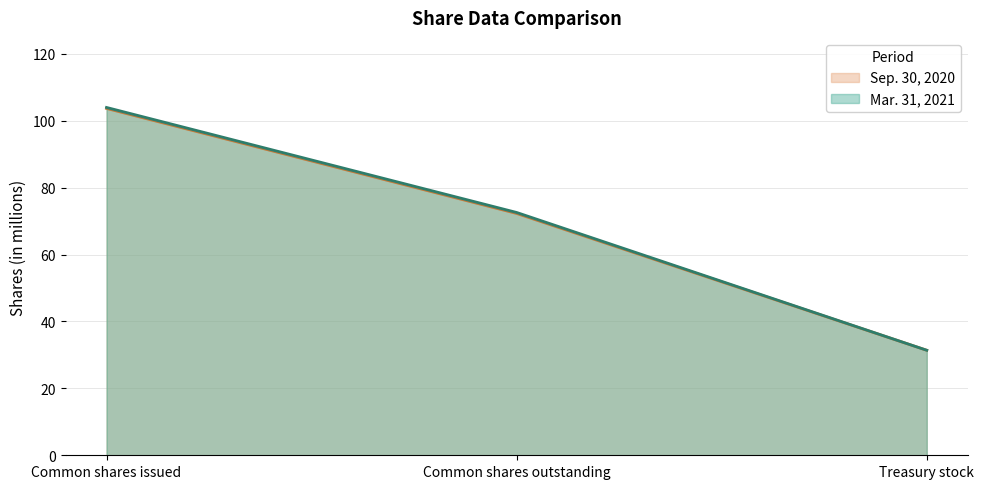

What position from the right is Common shares outstanding?

2